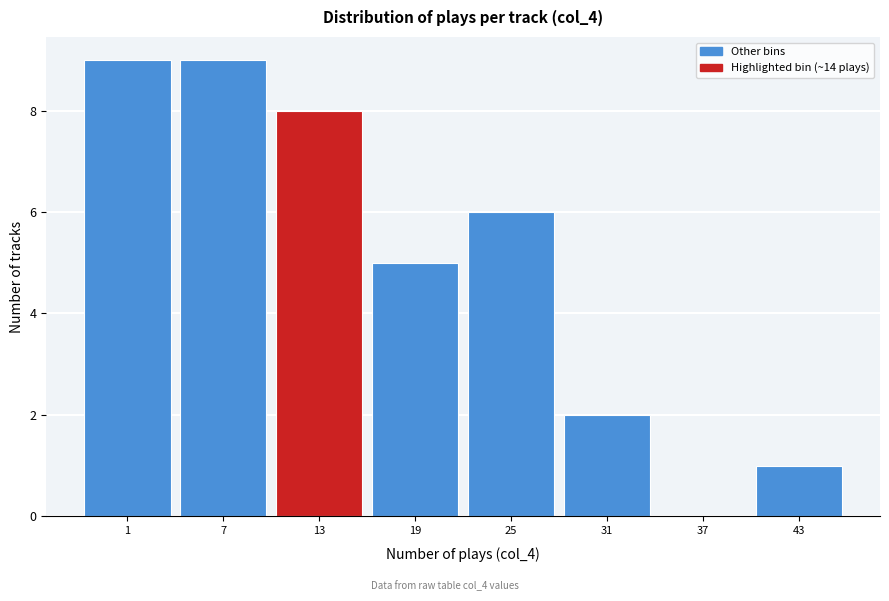

Reading right to left, what are all the values shown in this chart?

43=1	37=0	31=2	25=6	19=5	13=8	7=9	1=9